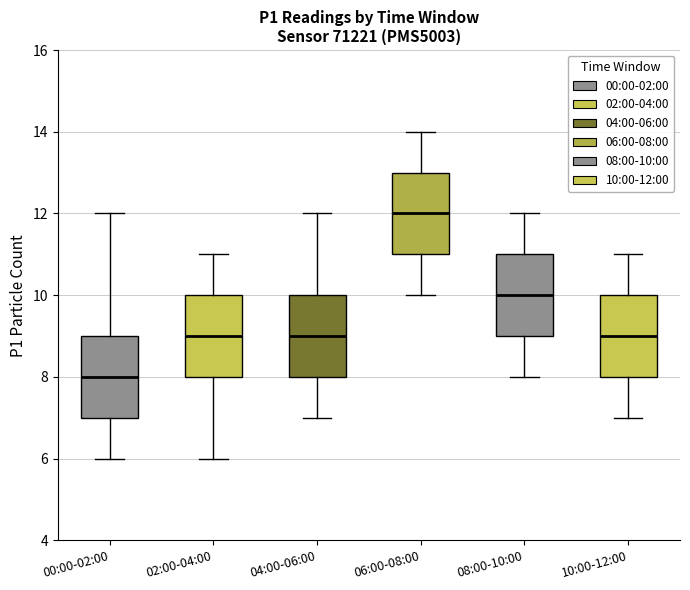

Where does the lower whisker of the box for 10:00-12:00 end on the y-axis? The values are not printed on the chart, so give them approximately, as read against the axis.

7